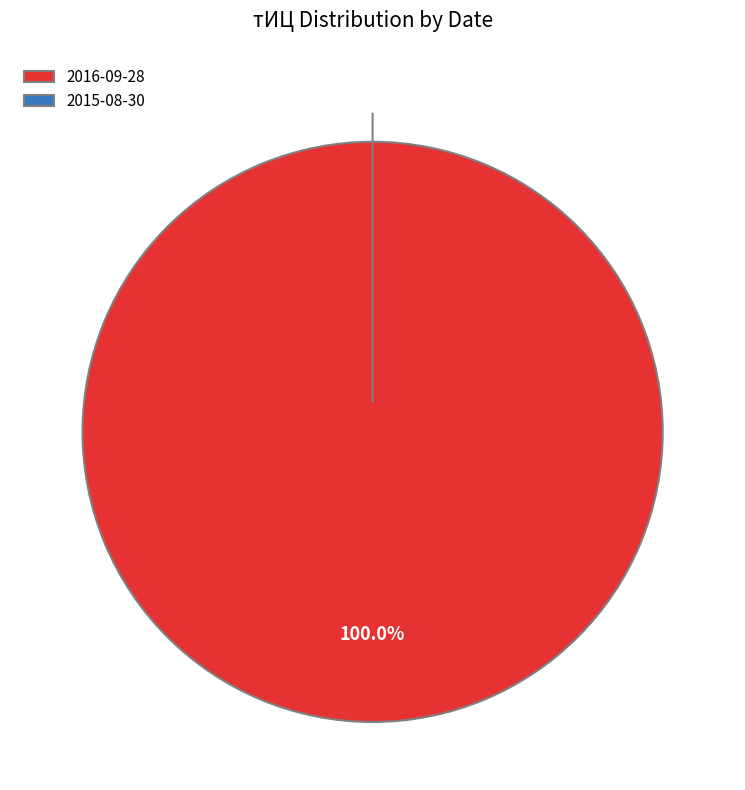

To the nearest percent, what is the average slice percentage?

50%